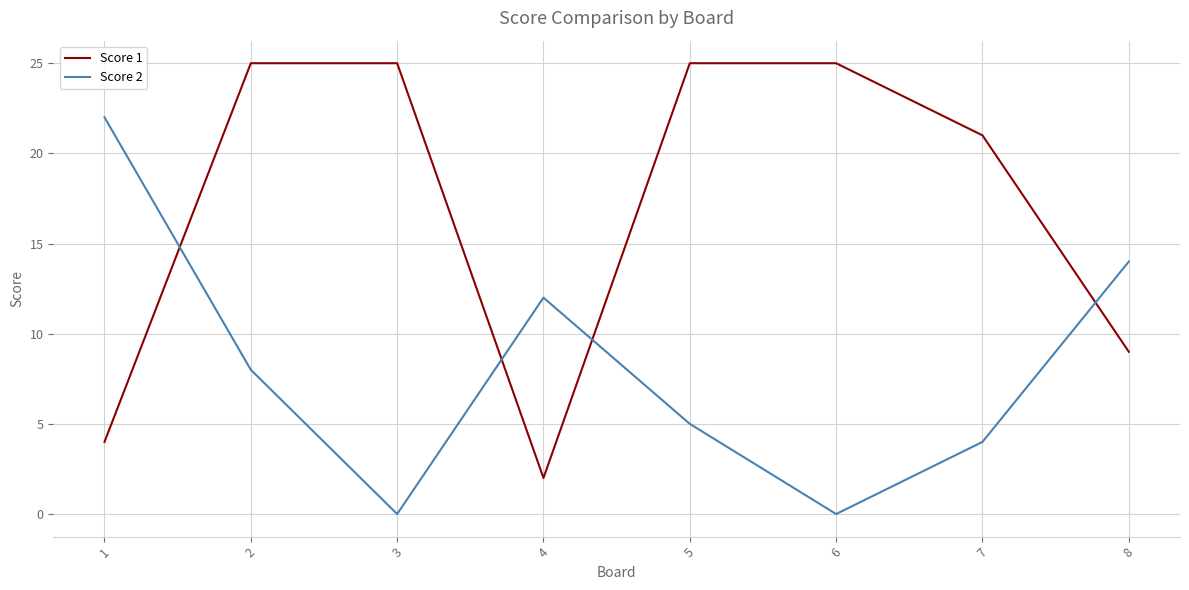

At how many categories does at least one series exceed 9?

8